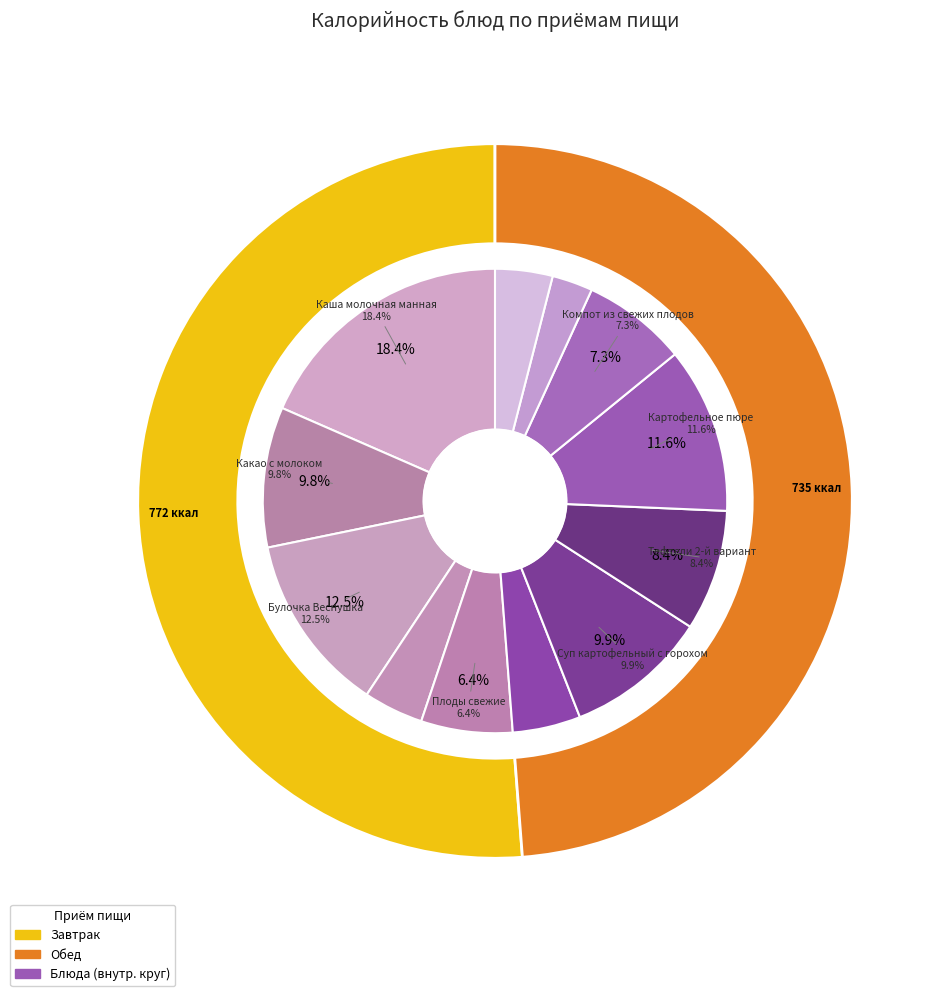

Is the sum of Яйца вареные and Икра кабачковая greater than half?

No